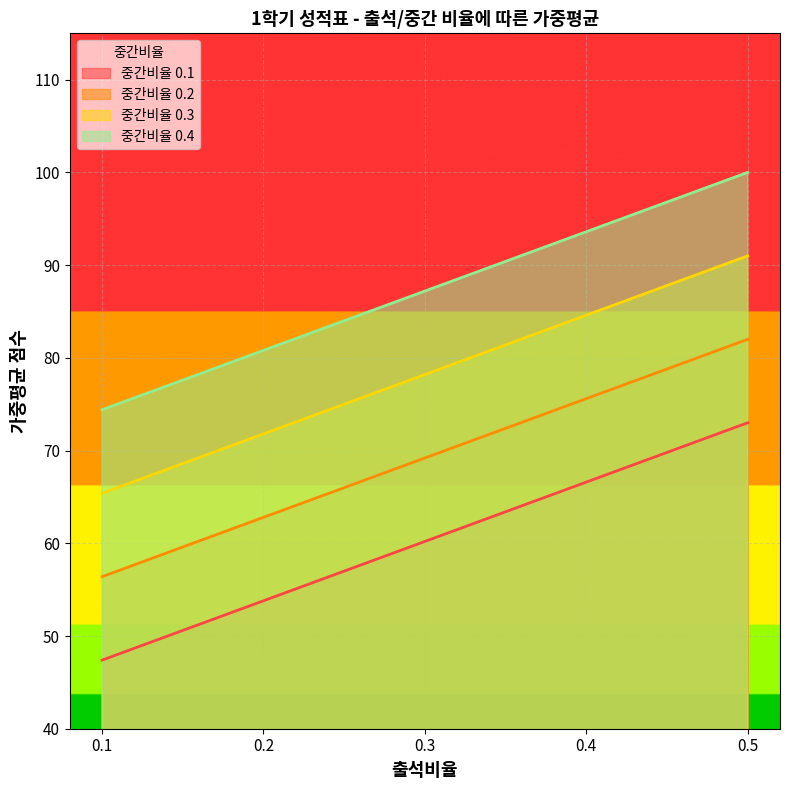

Between 0.3 and 0.5, which is larger?

0.5